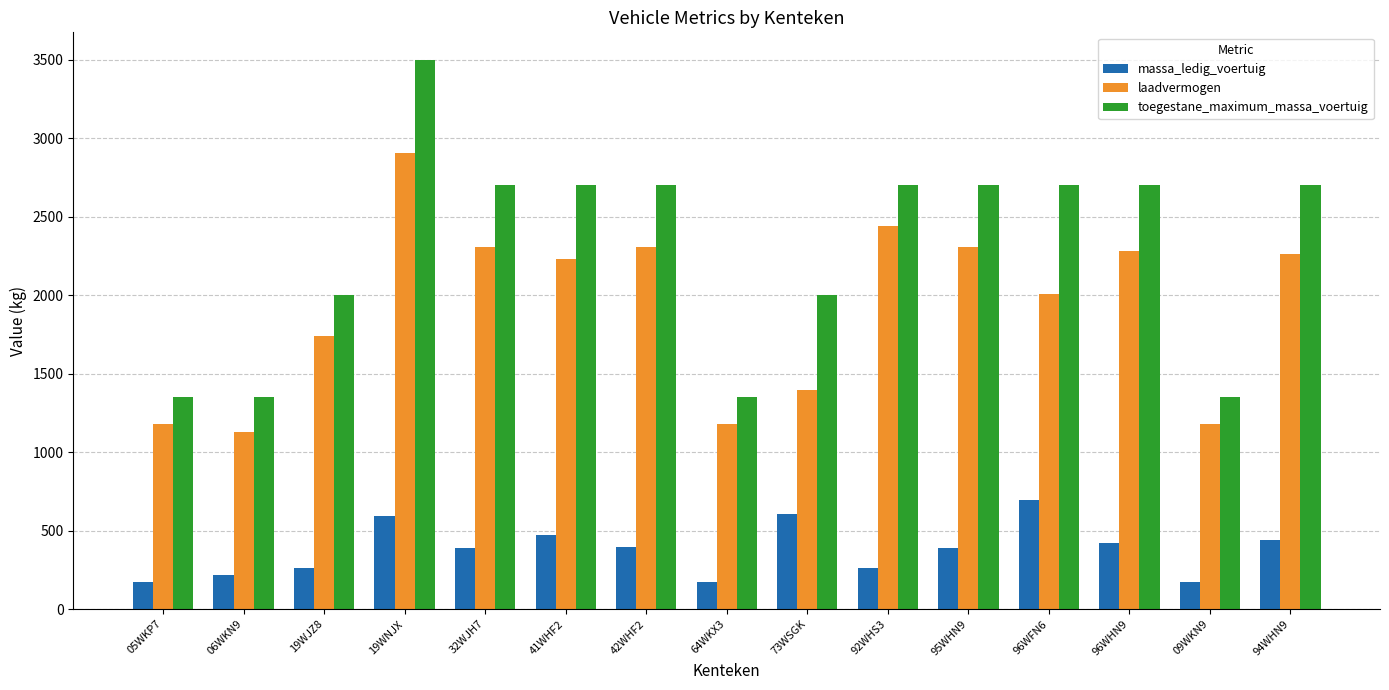

Are the bars grouped side by side (vs. stacked)?

Yes